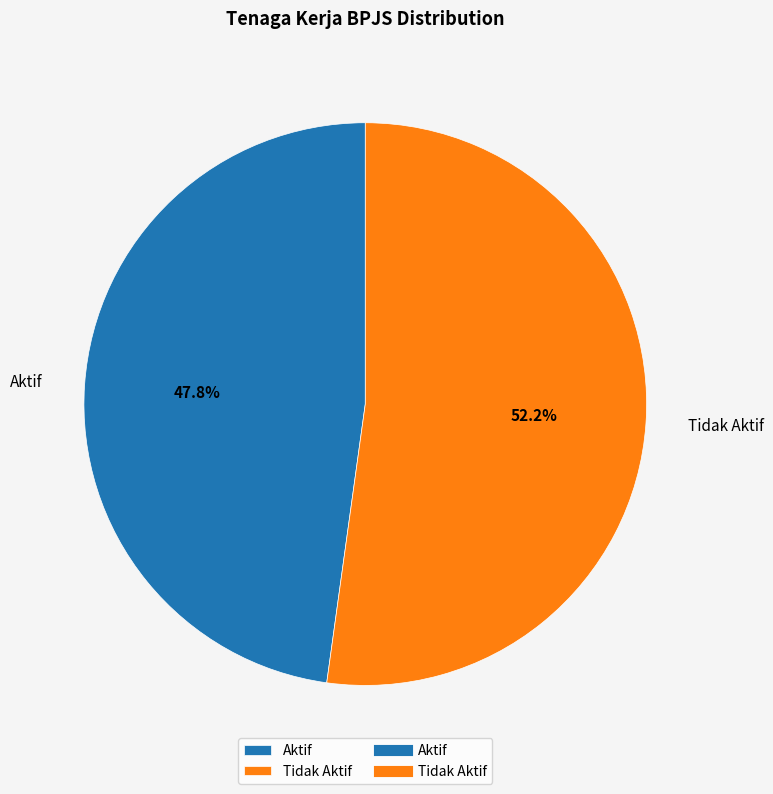

Which slice represents more than half of the pie?

Tidak Aktif